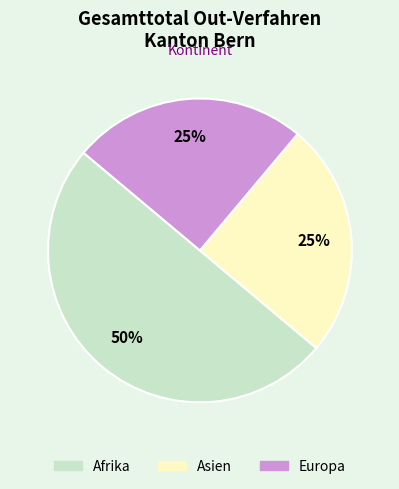

Which category has the biggest portion of the pie?

Afrika